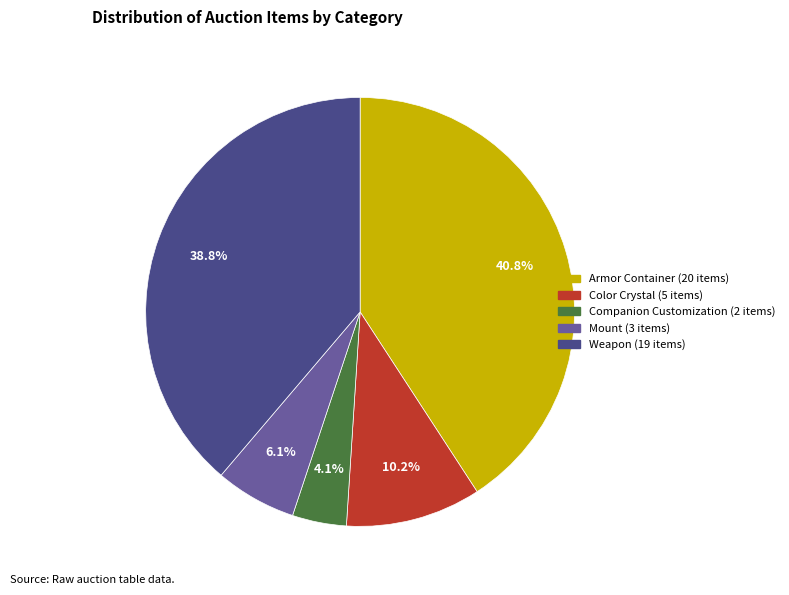

Approximately how many times larger is the value at Armor Container compared to Weapon?

1.1